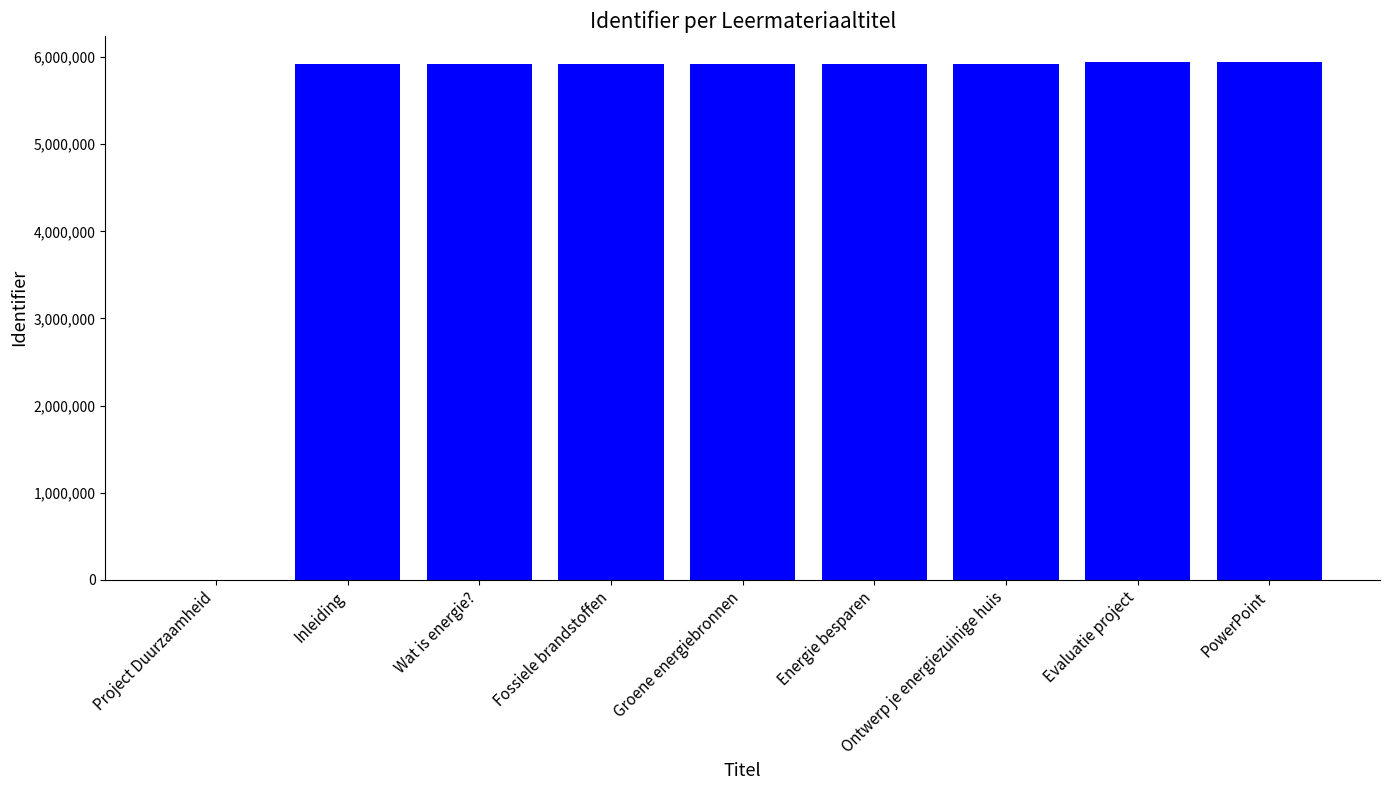

What is the sum of all values?

47421125